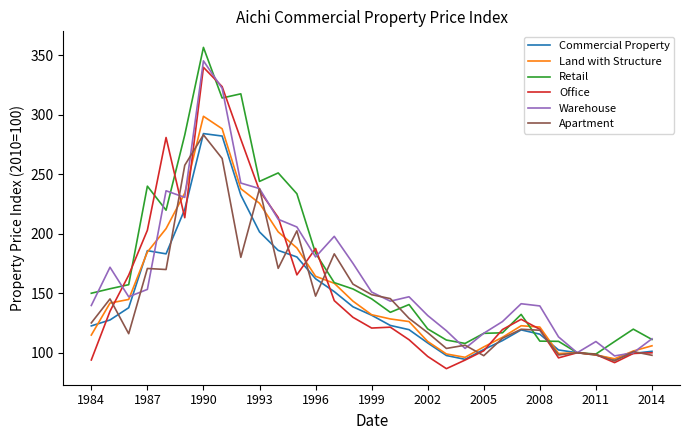

What is the highest value of the Apartment series?

283.0